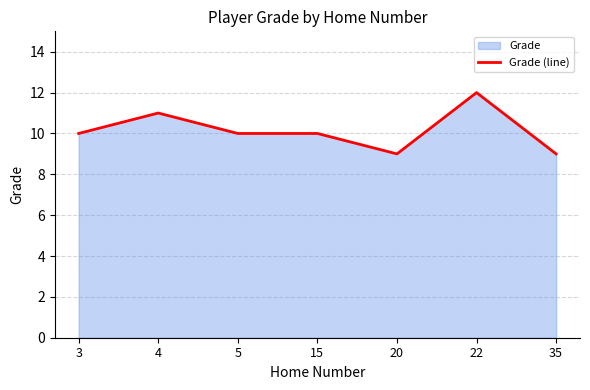

How many points are lower than both their immediate neighbors (excluding endpoints)?

1